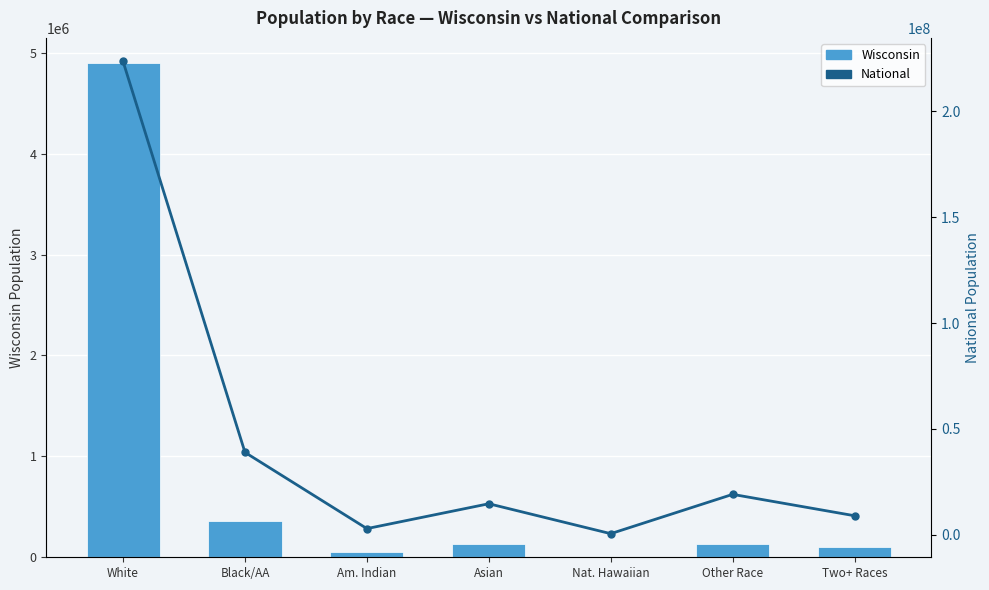

What is the label of the 4th bar from the left?

Asian